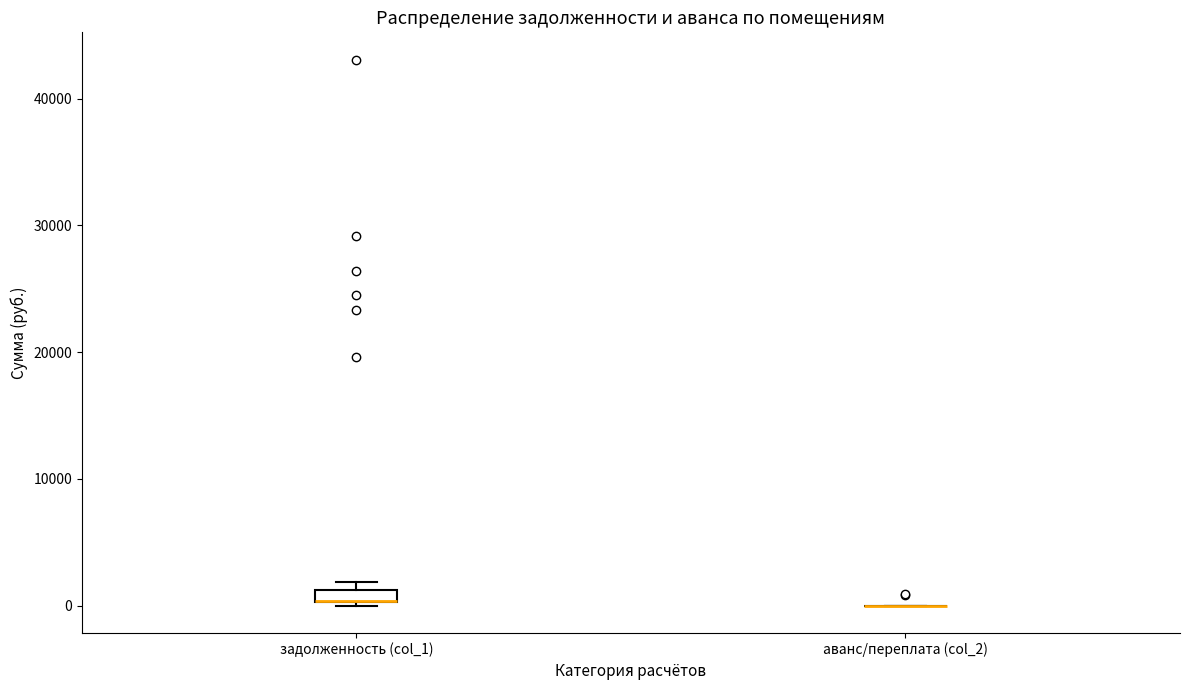

Where is the upper edge of the box for задолженность (col_1) on the y-axis? The values are not printed on the chart, so give them approximately, as read against the axis.

1000